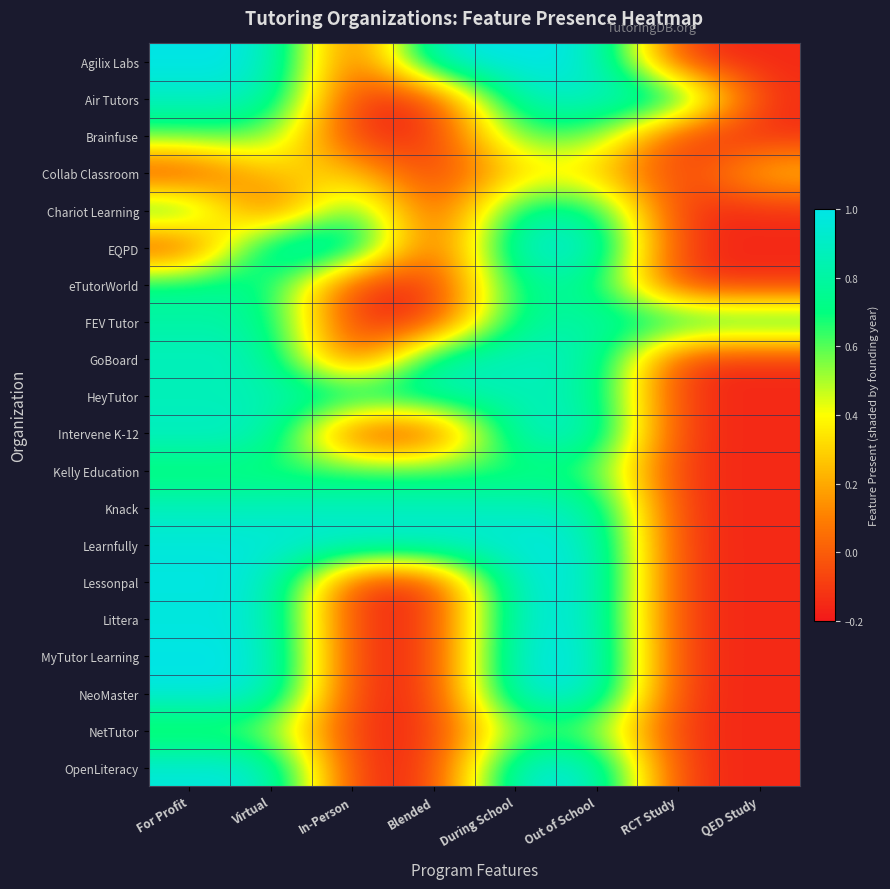

At which category is the sum across all series the highest?

During School